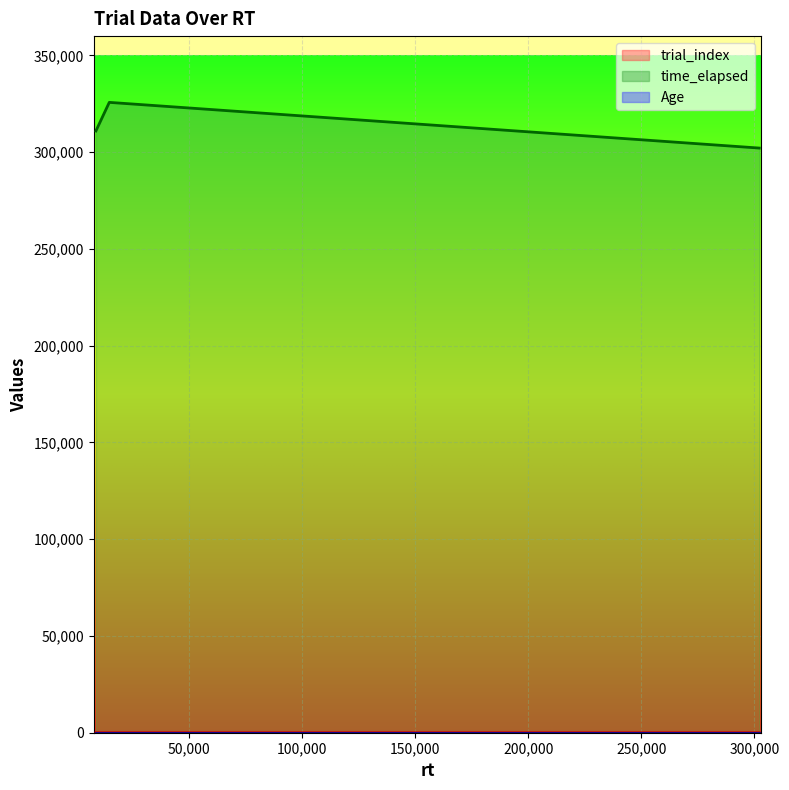

What is the spread (max minus min) of values at 14755?

325755